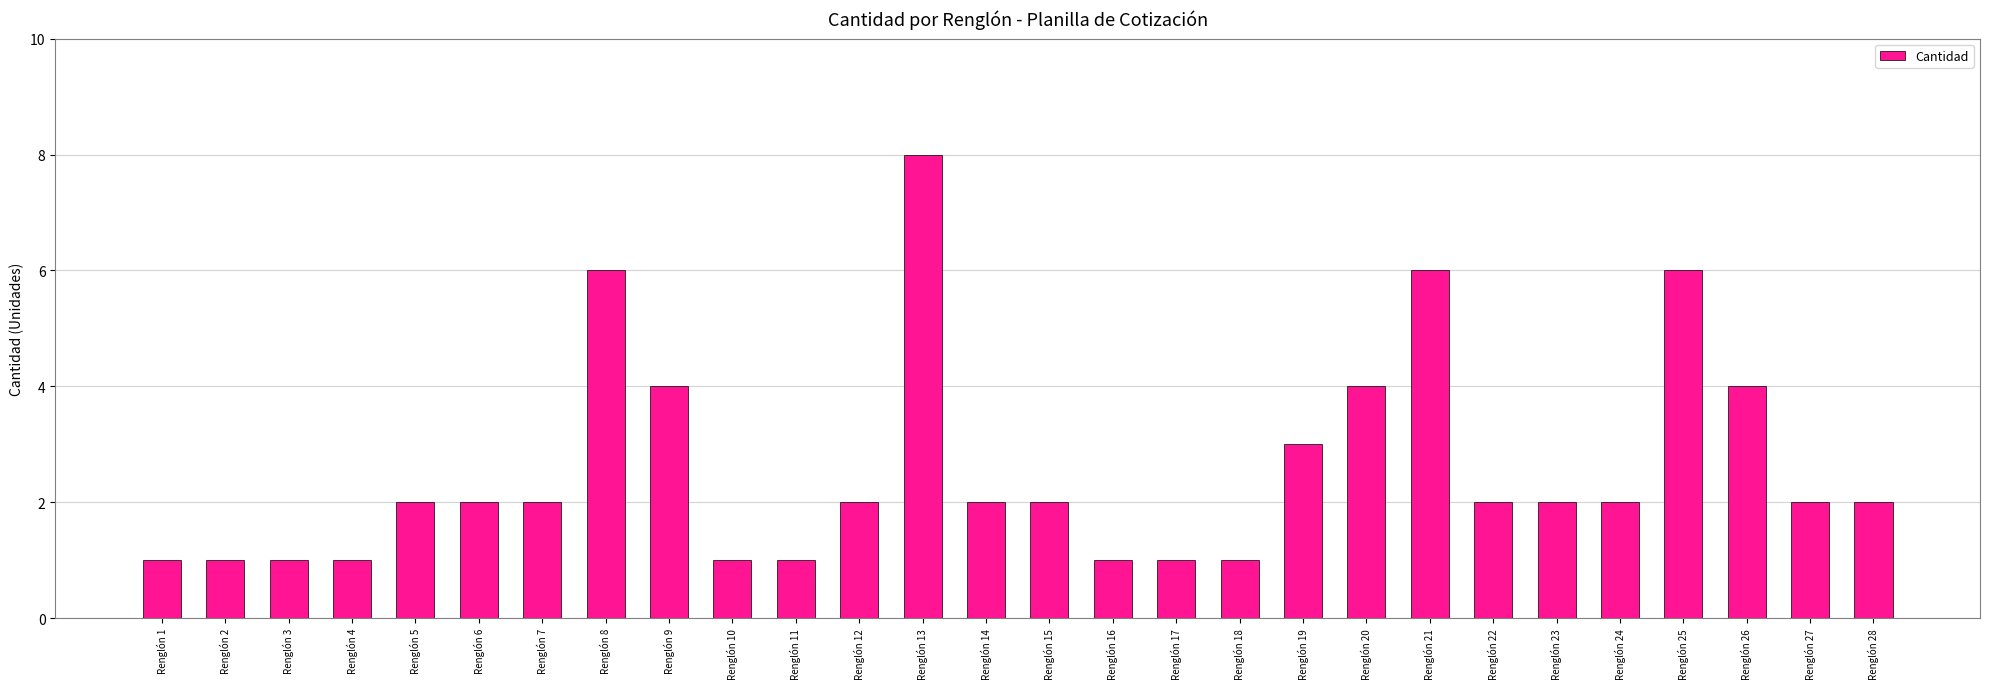

True or false: the data shows 2 at Renglón 12.

True